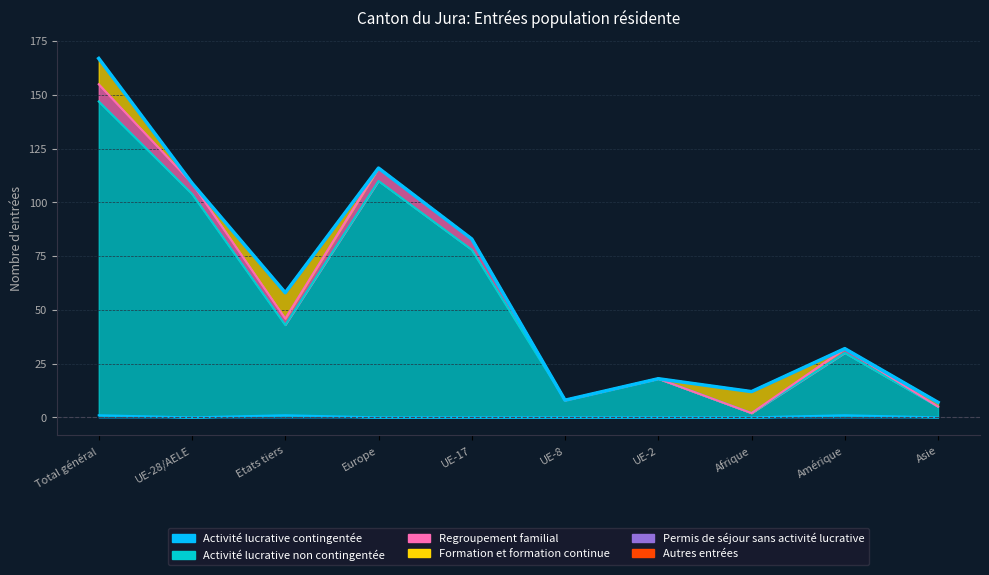

How many data points in Activité lucrative non contingentée are above 43?

4